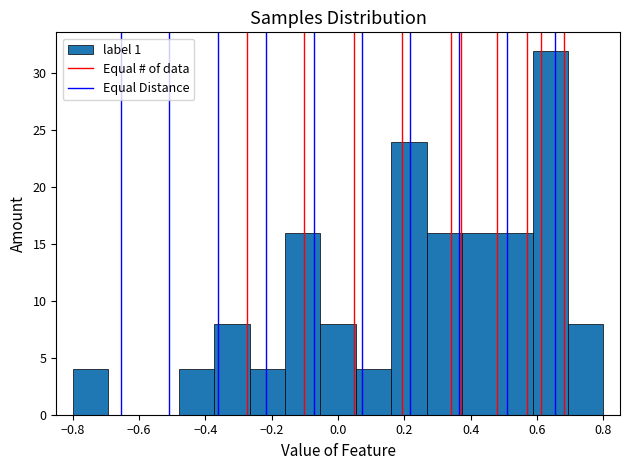

Reading left to right, list every bar in this chart as the range it spans on the x-axis followed by its height. Neither the bar edges nor the heights are printed on the chart, so give them approximately, as read against the axes.

-0.80 to -0.70: 4
-0.70 to -0.58: 0
-0.58 to -0.48: 0
-0.48 to -0.38: 4
-0.38 to -0.26: 8
-0.26 to -0.16: 4
-0.16 to -0.06: 16
-0.06 to 0.06: 8
0.06 to 0.16: 4
0.16 to 0.26: 24
0.26 to 0.38: 16
0.38 to 0.48: 16
0.48 to 0.58: 16
0.58 to 0.70: 32
0.70 to 0.80: 8